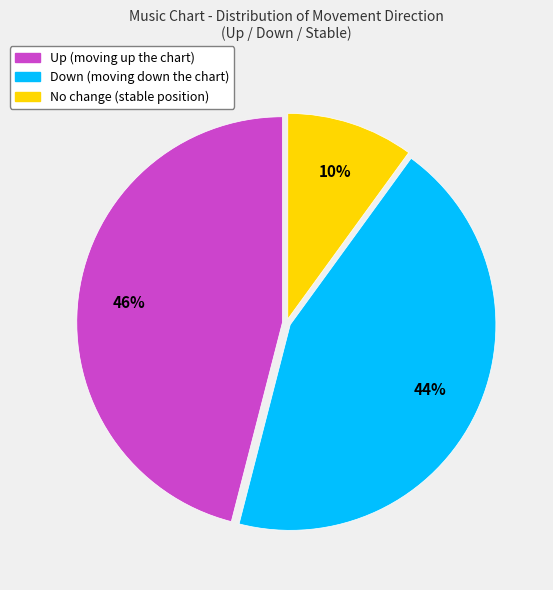

To the nearest percent, what is the average slice percentage?

33%